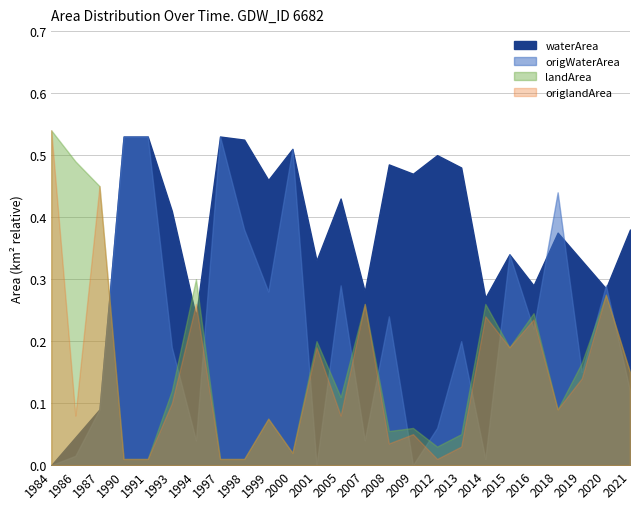

Reading left to right, transcribe all the data shown in this chart.

waterArea: 1984=0.0	1986=0.0	1987=0.1	1990=0.5	1991=0.5	1993=0.4	1994=0.2	1997=0.5	1998=0.5	1999=0.5	2000=0.5	2001=0.3	2005=0.4	2007=0.3	2008=0.5	2009=0.5	2012=0.5	2013=0.5	2014=0.3	2015=0.3	2016=0.3	2018=0.4	2019=0.3	2020=0.3	2021=0.4
origWaterArea: 1984=0.0	1986=0.0	1987=0.1	1990=0.5	1991=0.5	1993=0.2	1994=0.0	1997=0.5	1998=0.4	1999=0.3	2000=0.5	2001=0.0	2005=0.3	2007=0.0	2008=0.2	2009=0.0	2012=0.1	2013=0.2	2014=0.0	2015=0.3	2016=0.2	2018=0.4	2019=0.1	2020=0.3	2021=0.1
landArea: 1984=0.5	1986=0.5	1987=0.5	1990=0.0	1991=0.0	1993=0.1	1994=0.3	1997=0.0	1998=0.0	1999=0.1	2000=0.0	2001=0.2	2005=0.1	2007=0.3	2008=0.1	2009=0.1	2012=0.0	2013=0.1	2014=0.3	2015=0.2	2016=0.2	2018=0.1	2019=0.2	2020=0.3	2021=0.1
origlandArea: 1984=0.5	1986=0.1	1987=0.5	1990=0.0	1991=0.0	1993=0.1	1994=0.3	1997=0.0	1998=0.0	1999=0.1	2000=0.0	2001=0.2	2005=0.1	2007=0.3	2008=0.0	2009=0.1	2012=0.0	2013=0.0	2014=0.2	2015=0.2	2016=0.2	2018=0.1	2019=0.1	2020=0.3	2021=0.1